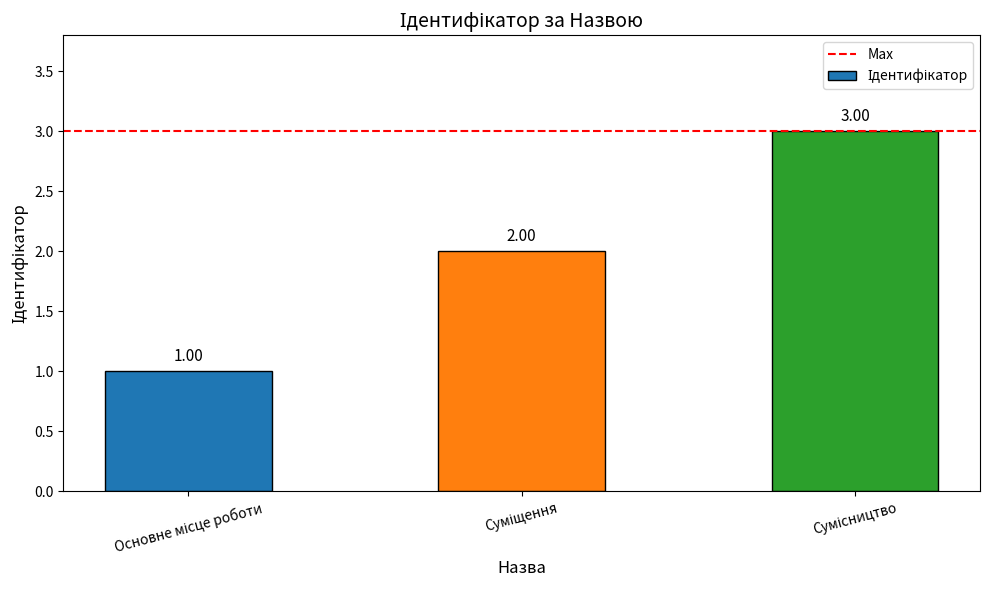

What is the difference between the maximum and minimum values?

2